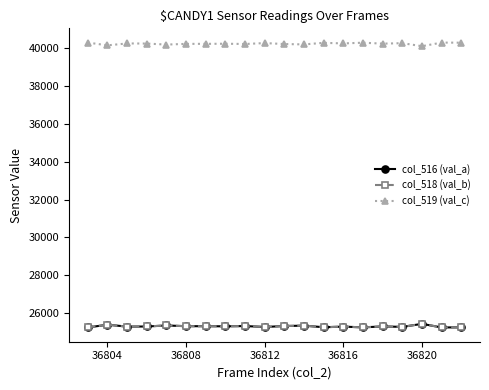

Reading right to left, list all the values displayed in this chart.

col_516 (val_a): 25246	25241	25431	25271	25296	25246	25285	25253	25337	25317	25267	25315	25301	25307	25308	25346	25292	25285	25387	25240
col_518 (val_b): 25246	25241	25431	25271	25296	25246	25285	25253	25337	25317	25267	25315	25301	25307	25308	25346	25292	25285	25387	25240
col_519 (val_c): 40289	40294	40104	40264	40239	40289	40250	40282	40198	40218	40268	40220	40234	40228	40227	40189	40243	40250	40148	40295